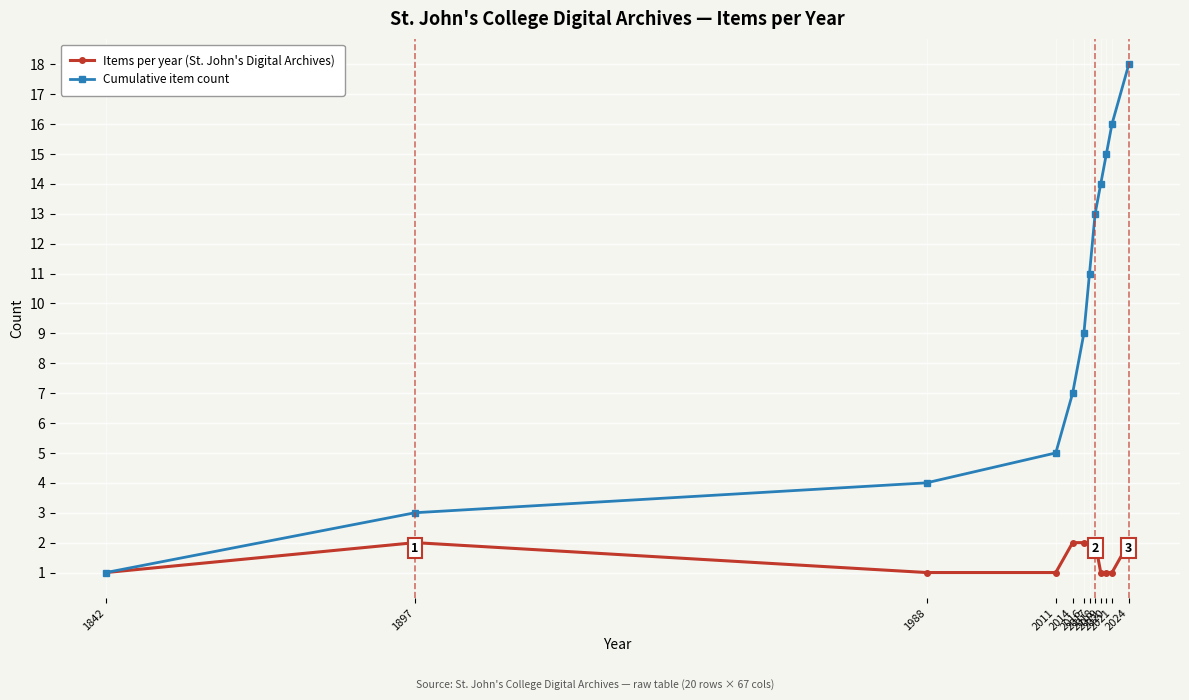

Which series has the largest total across all categories?

Cumulative item count